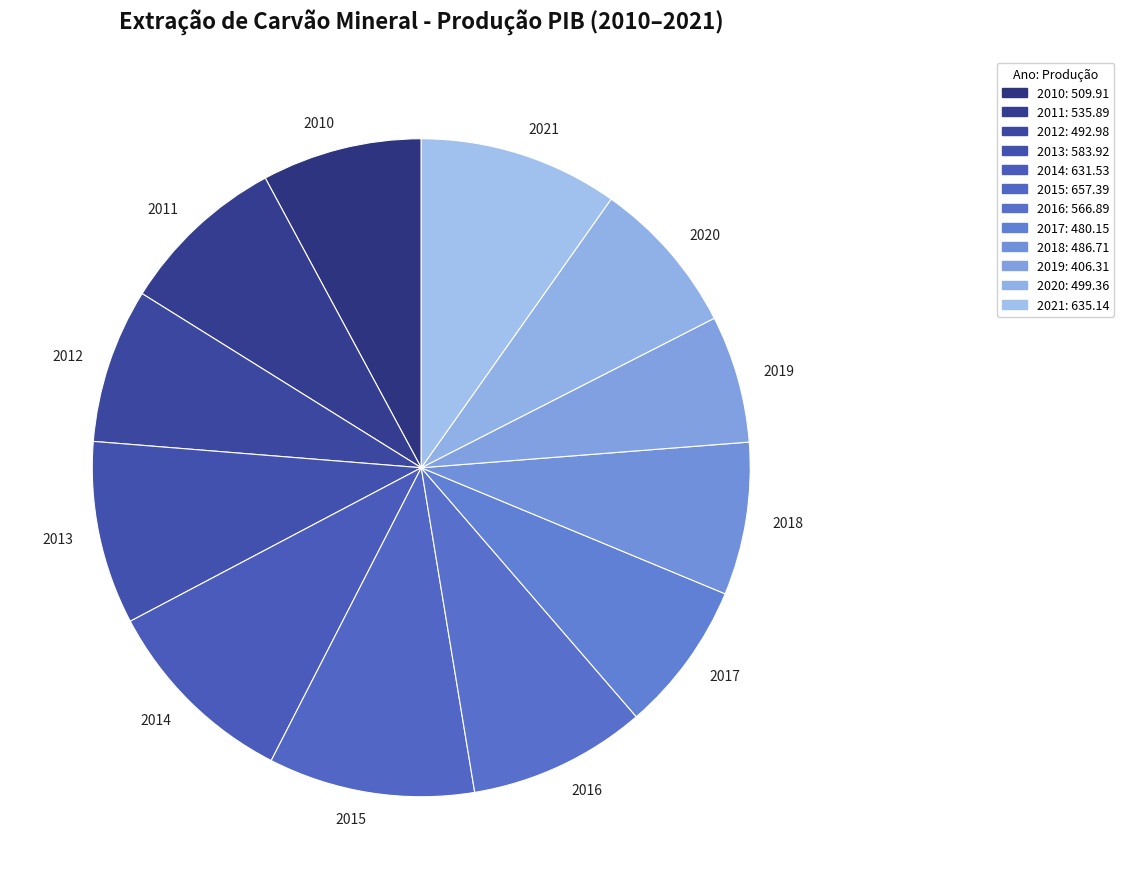

Which slice is the smallest?

2019